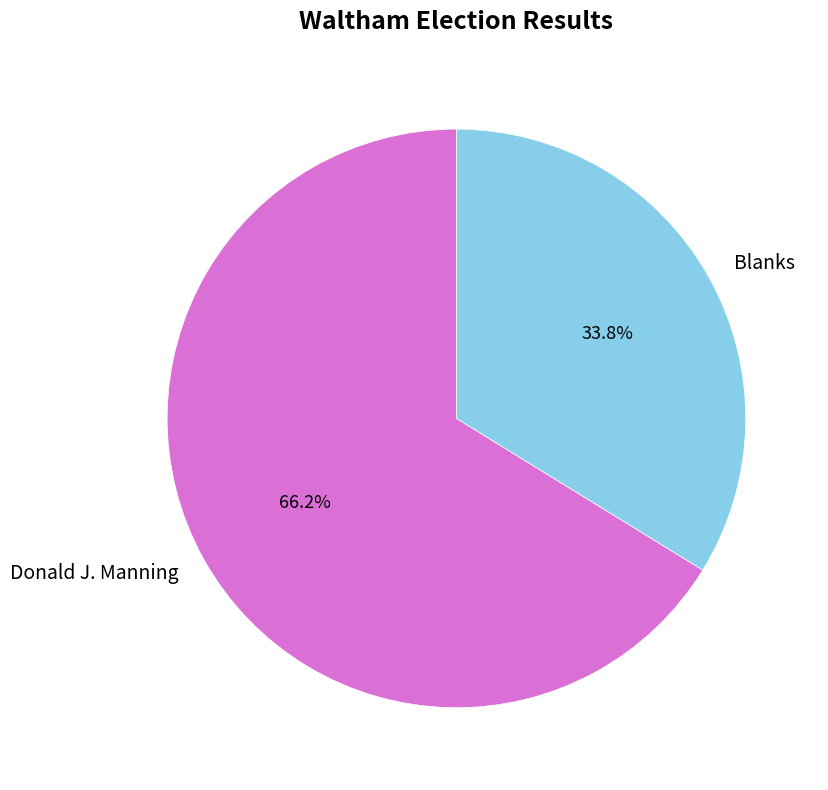

What is the ratio of the value at Donald J. Manning to the value at Blanks?

2.0